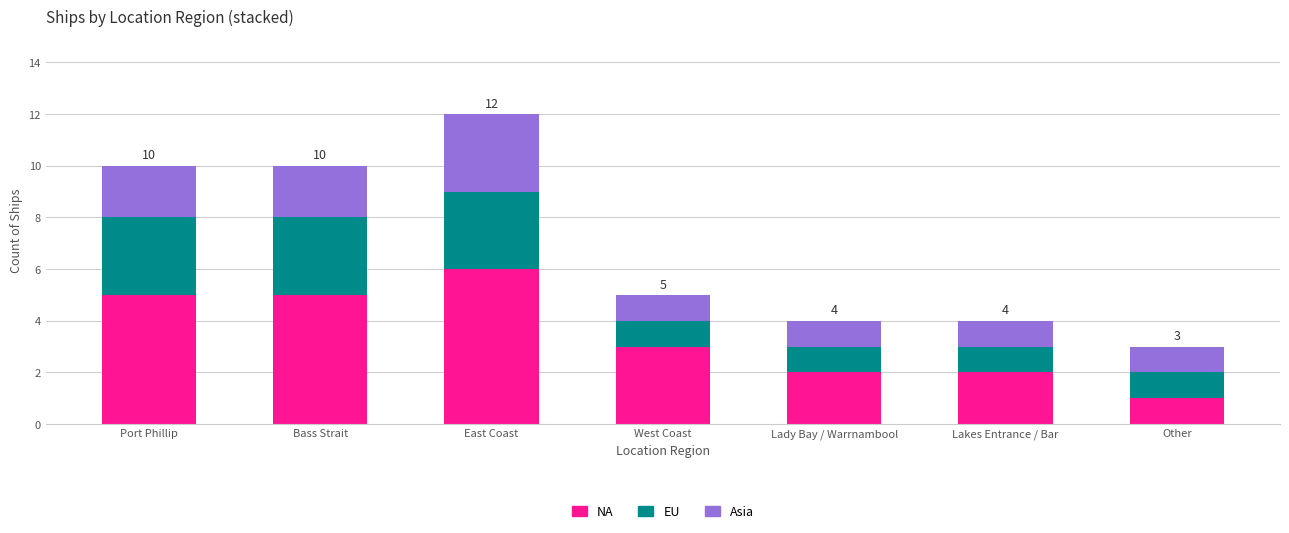

True or false: NA has a value of 1 at Other.

True